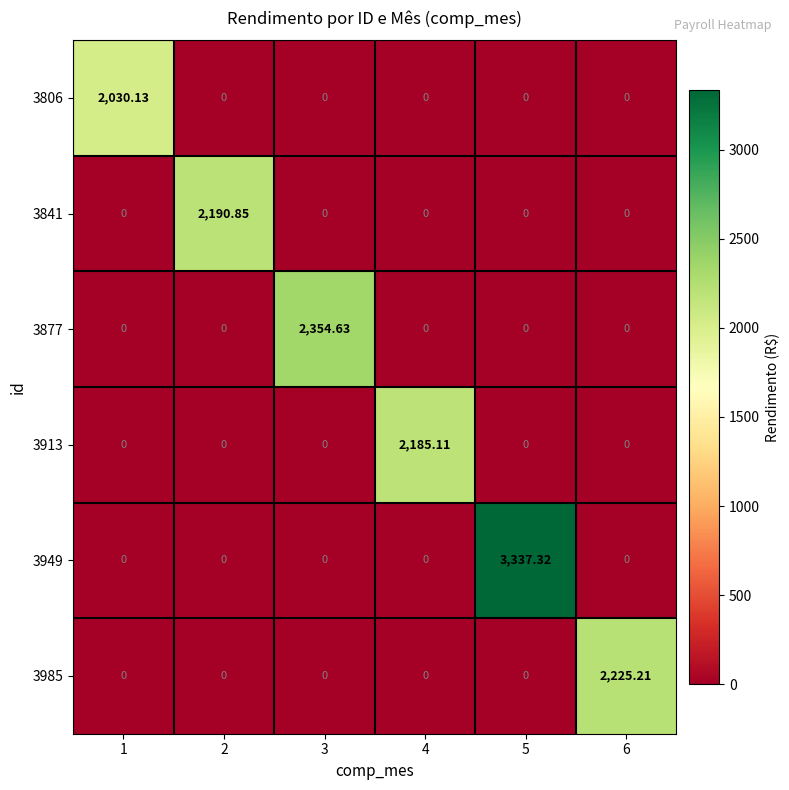

Which series has the largest range (max minus min)?

3949